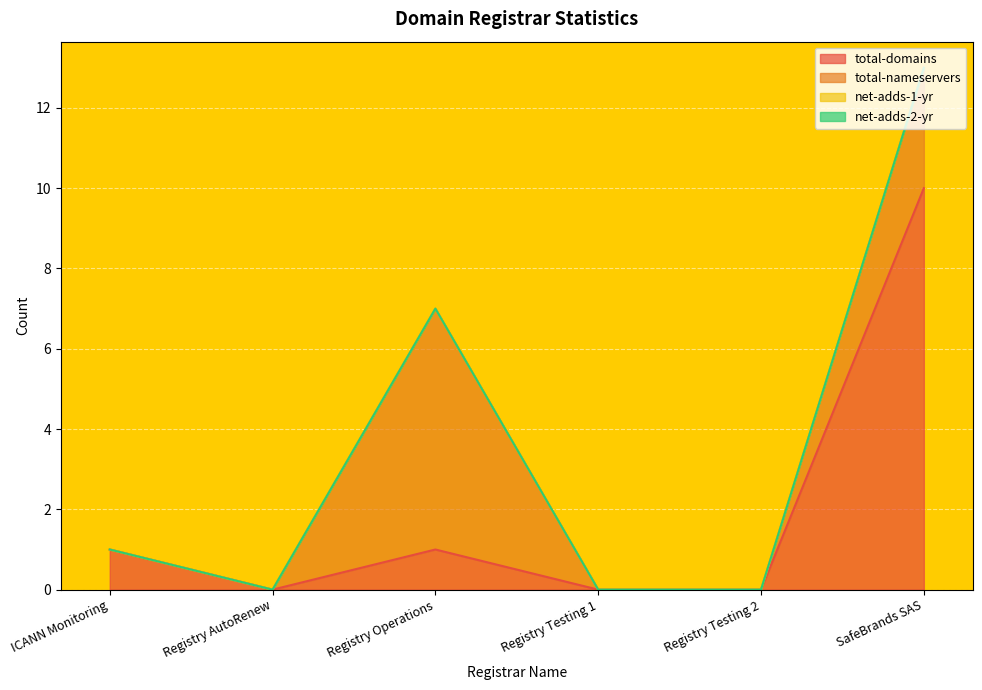

How many data points does each series have?

6